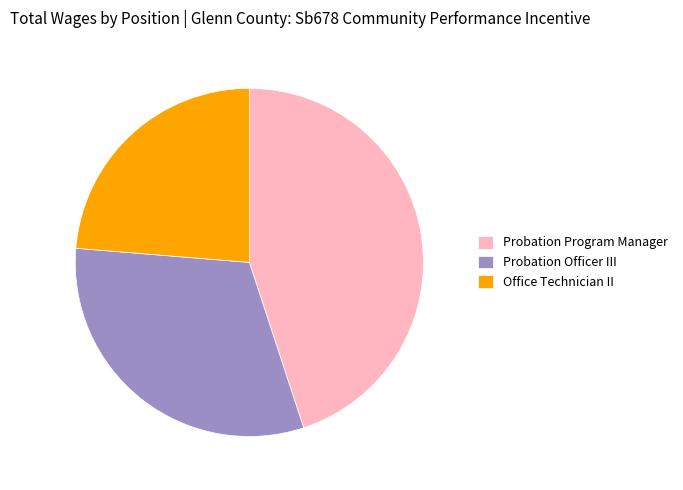

Count the number of slices in the pie.

3